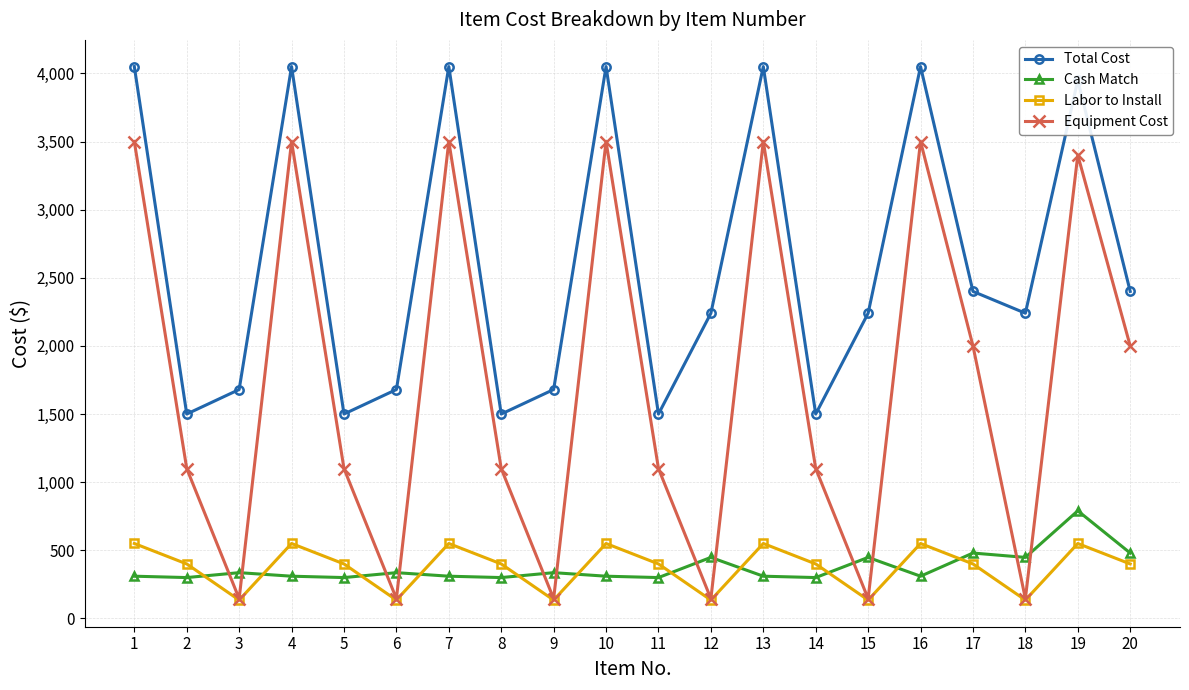

What is the average value of the Cash Match series?

373